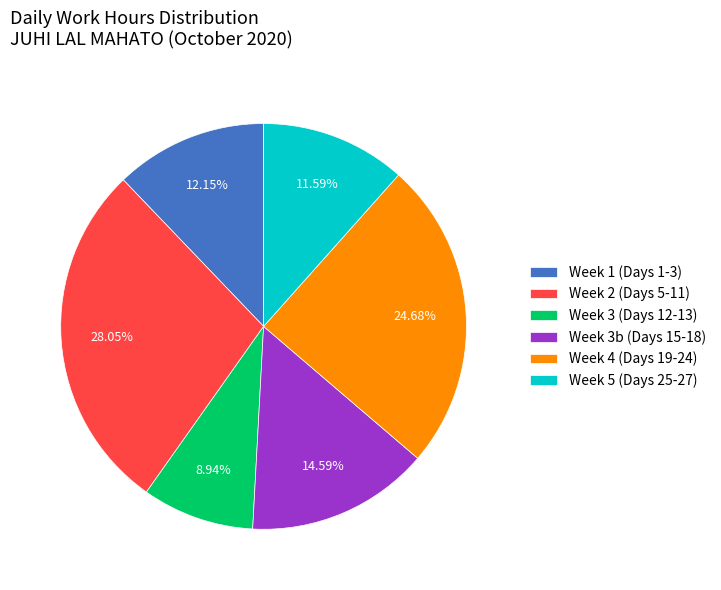

What is the largest slice in the pie chart?

Week 2 (Days 5-11)